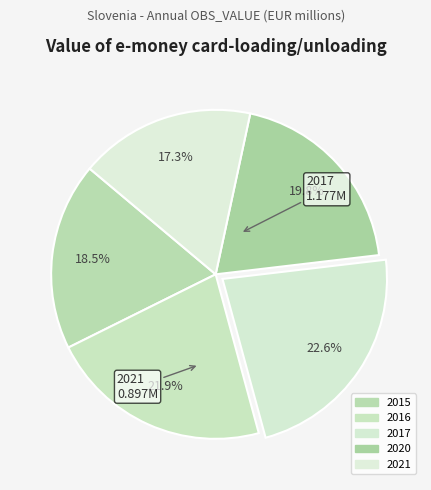

How many slices are in this pie chart?

5